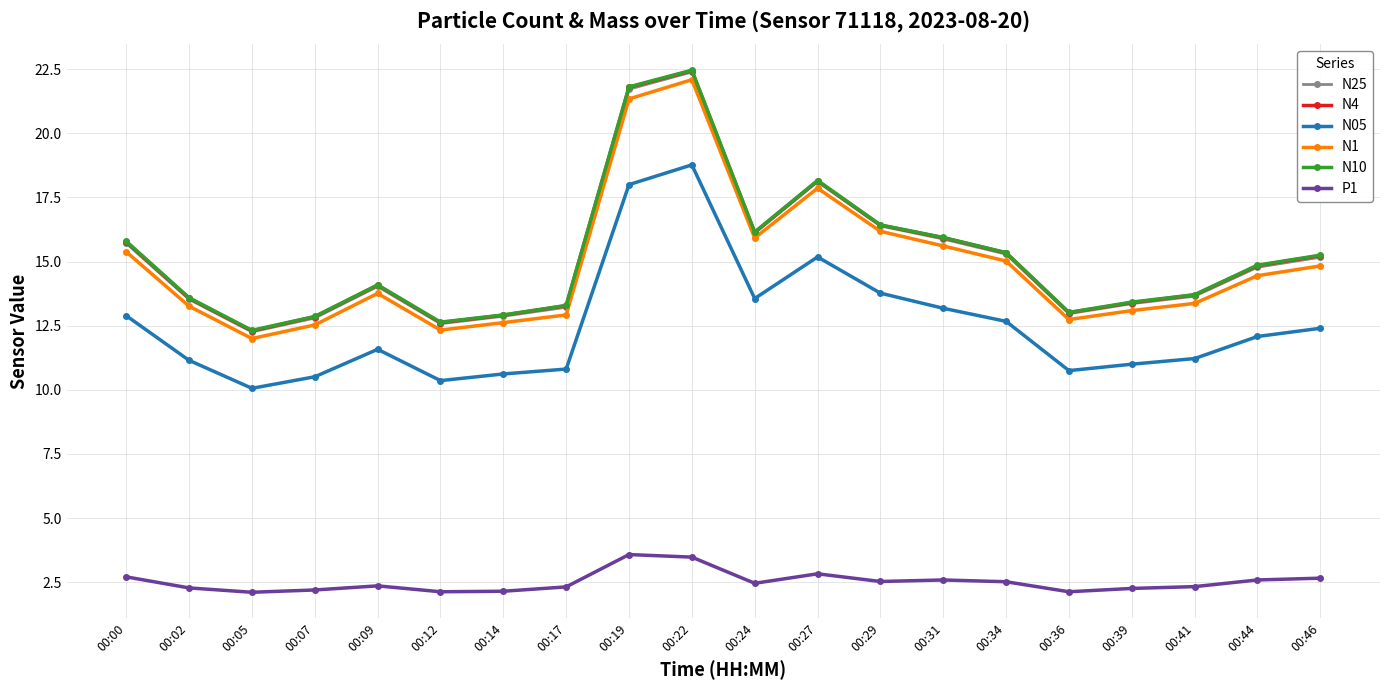

What is the value of the N1 point at the 7th from the left?

12.6